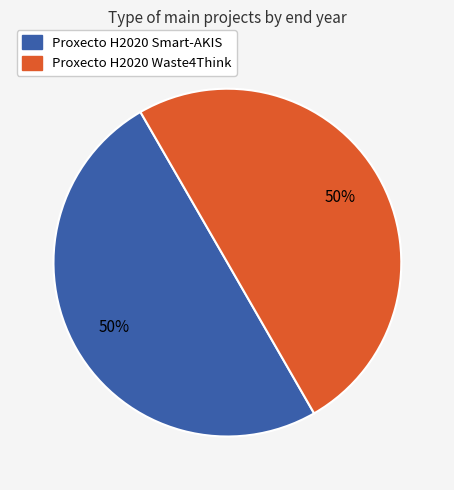

True or false: Proxecto H2020 Smart-AKIS accounts for 50% of the total.

True